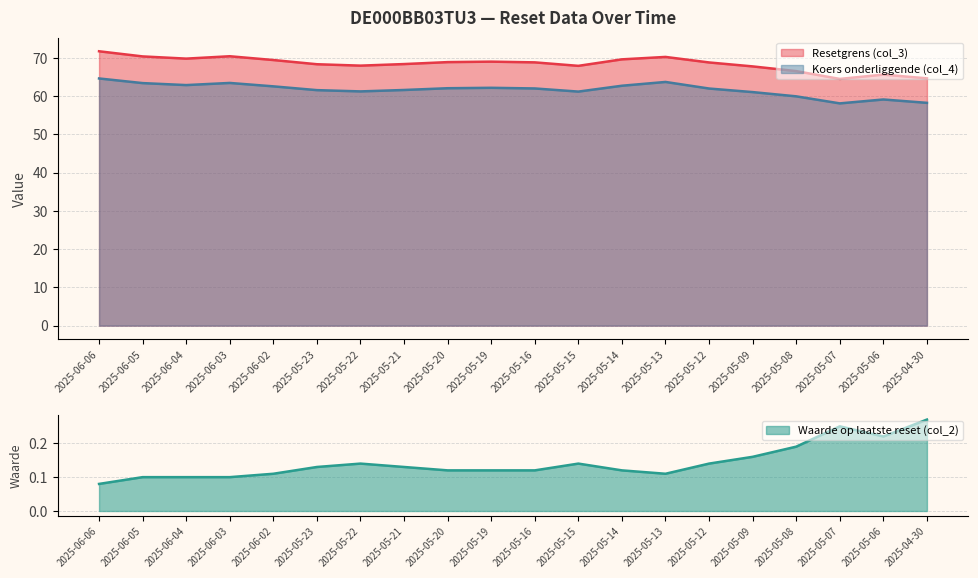

What is the spread (max minus min) of values at 2025-05-12?

68.6